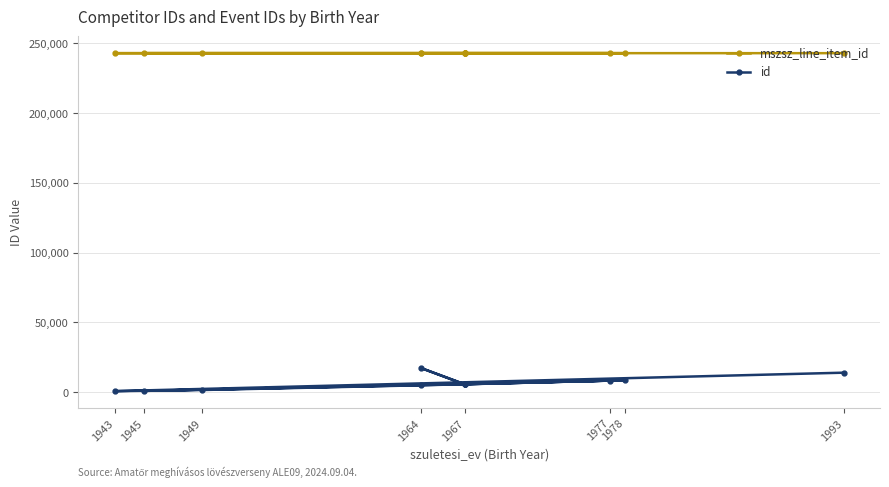

How many lines are shown in the chart?

2